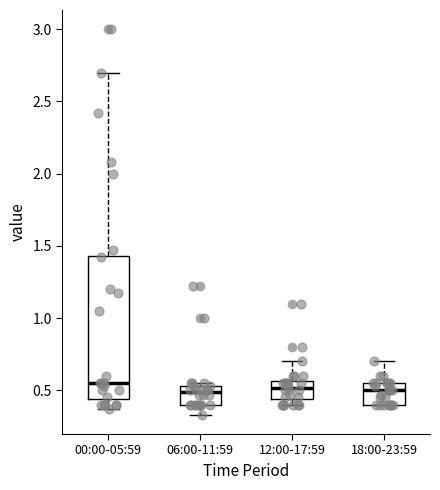

Reading left to right, transcribe this box plot: for each box, give where its median line is, the range the box spans, and where its two whiskers end, as read against the y-axis. The values are not printed on the chart, so give them approximately, as read against the axis.

00:00-05:59: median 0.55, box 0.45 to 1.45, whiskers 0.35 to 2.70
06:00-11:59: median 0.50, box 0.40 to 0.55, whiskers 0.35 to 0.55 (just above the box's upper edge)
12:00-17:59: median 0.50, box 0.45 to 0.55, whiskers 0.40 to 0.70
18:00-23:59: median 0.50, box 0.40 to 0.55, whiskers 0.40 to 0.70